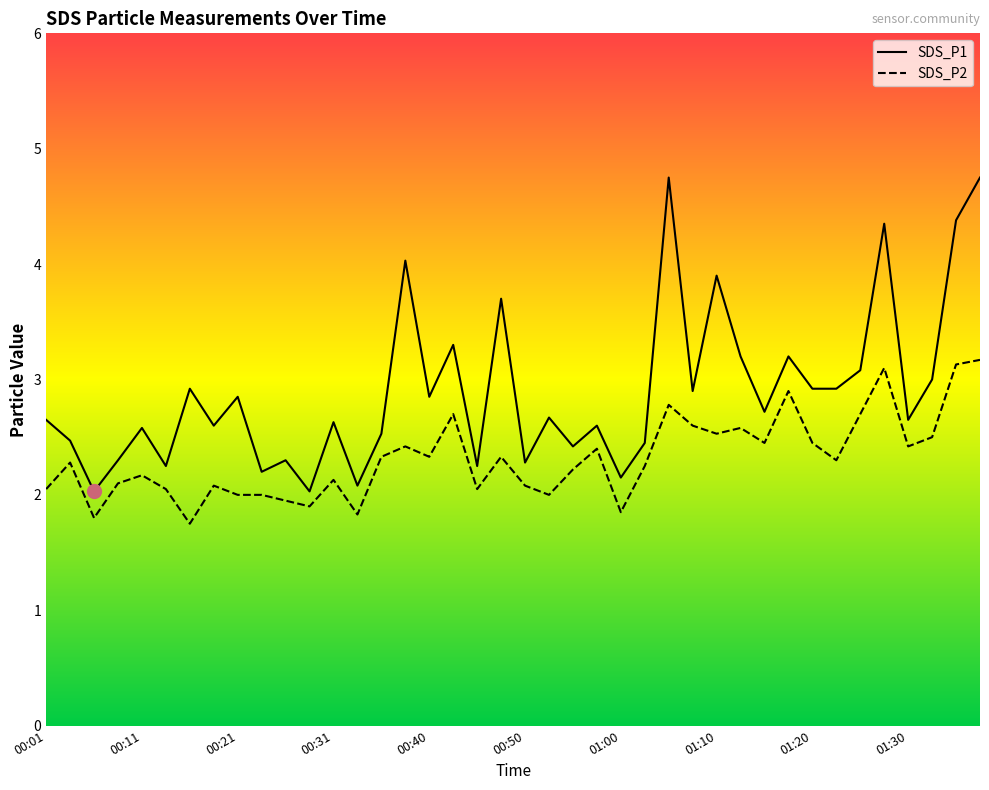

Rank the series by their average value, from lowest to highest.

SDS_P2, SDS_P1